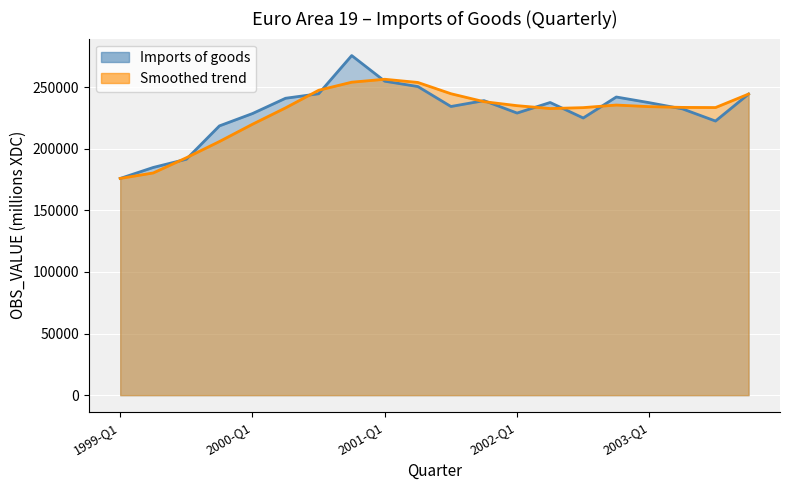

How many distinct data groups are displayed?

1